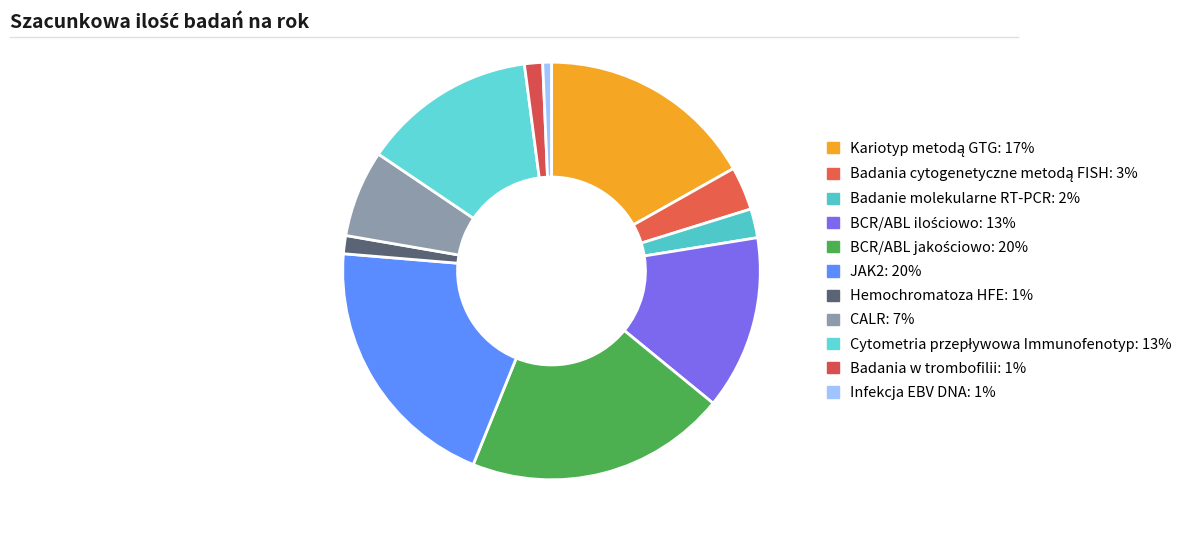

How many slices are in this pie chart?

11